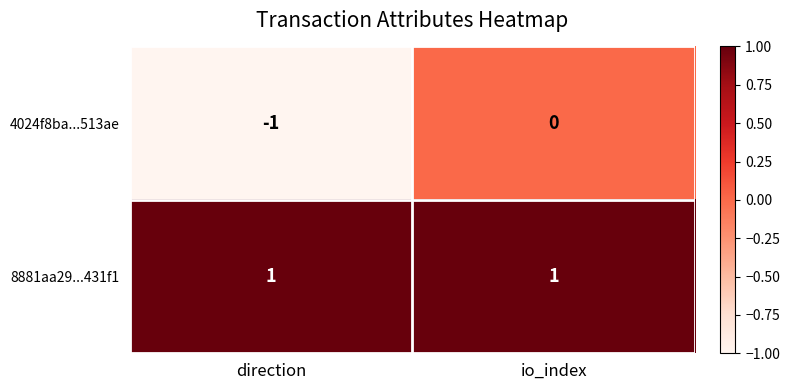

How many series are shown in this chart?

2